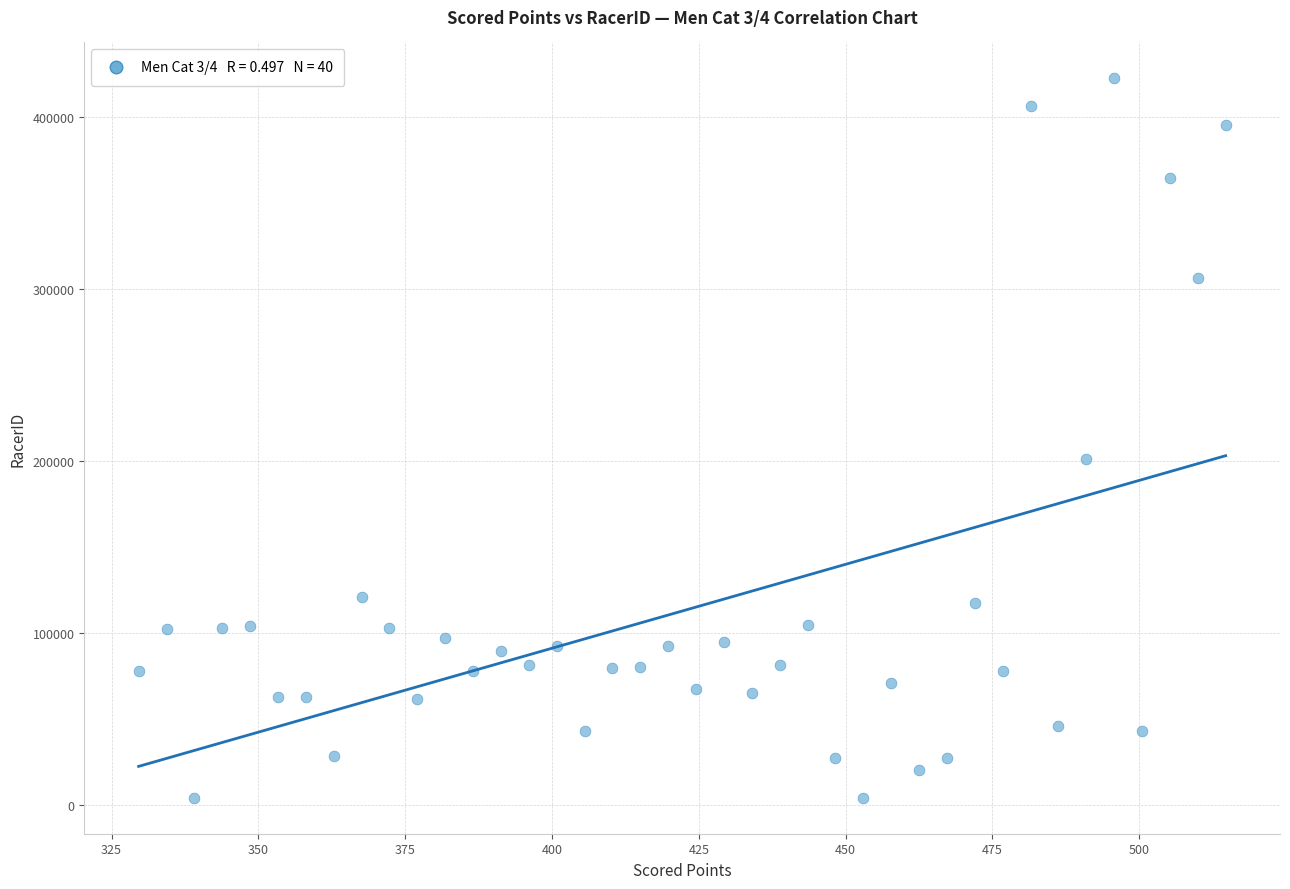

What Y value in the scatter plot is closest to 213237?

201087